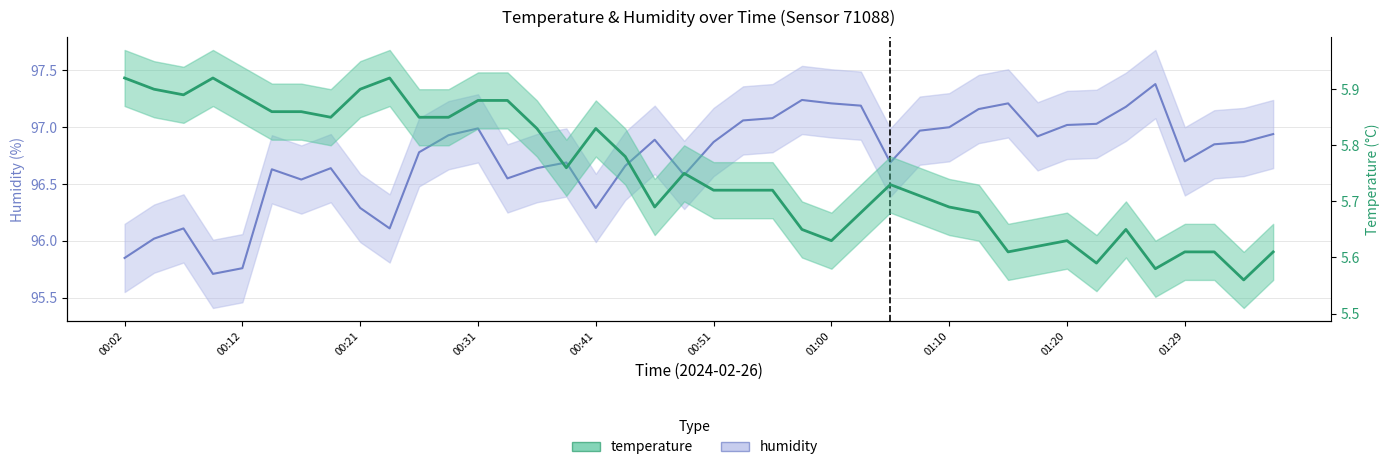

True or false: humidity and temperature intersect in this chart.

False